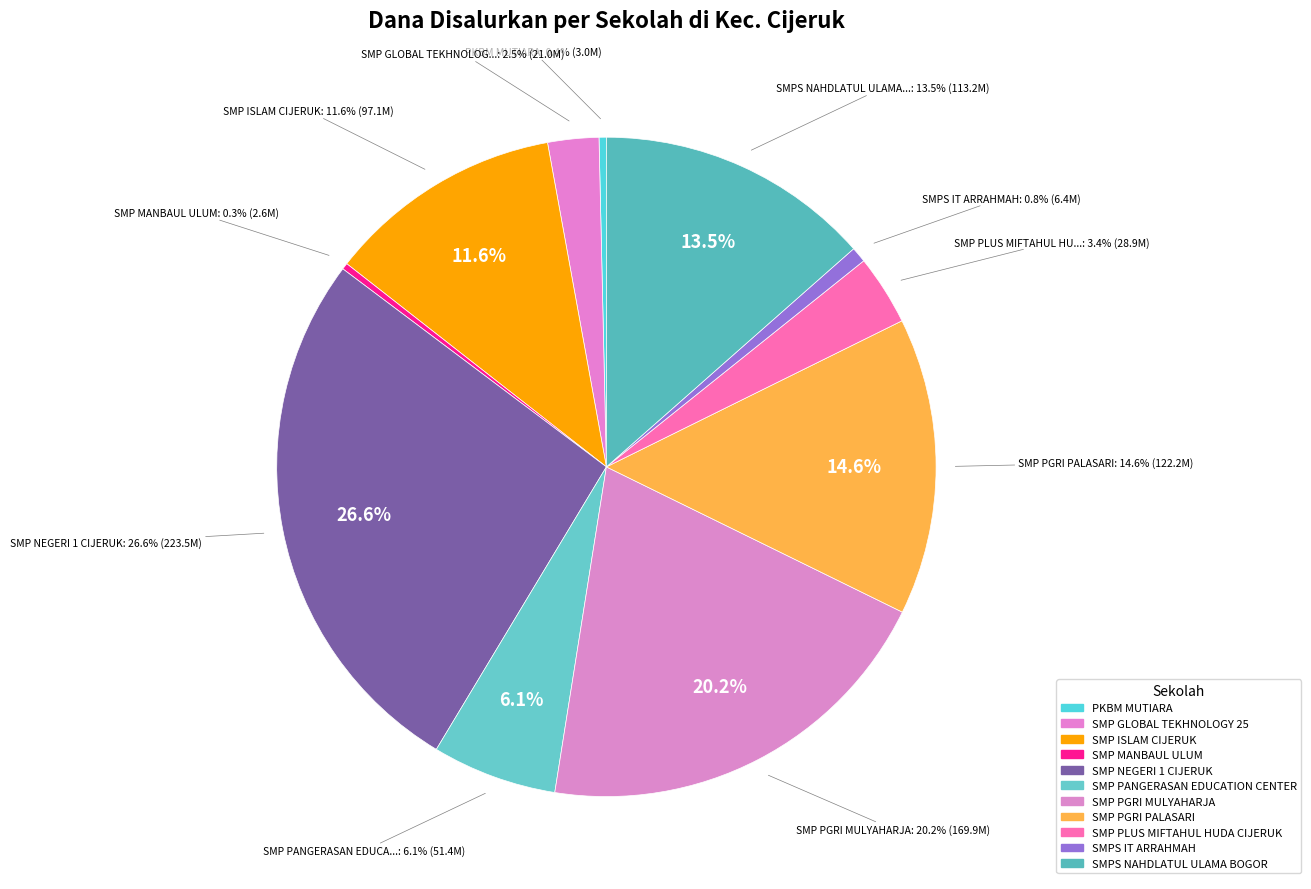

What is the ratio of the value at SMP PGRI MULYAHARJA to the value at SMP PANGERASAN EDUCATION CENTER?

3.3